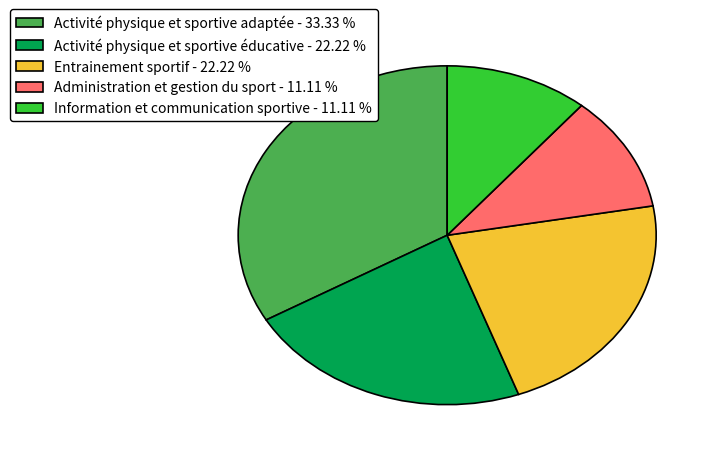

Between Activité physique et sportive adaptée and Activité physique et sportive éducative, which is larger?

Activité physique et sportive adaptée